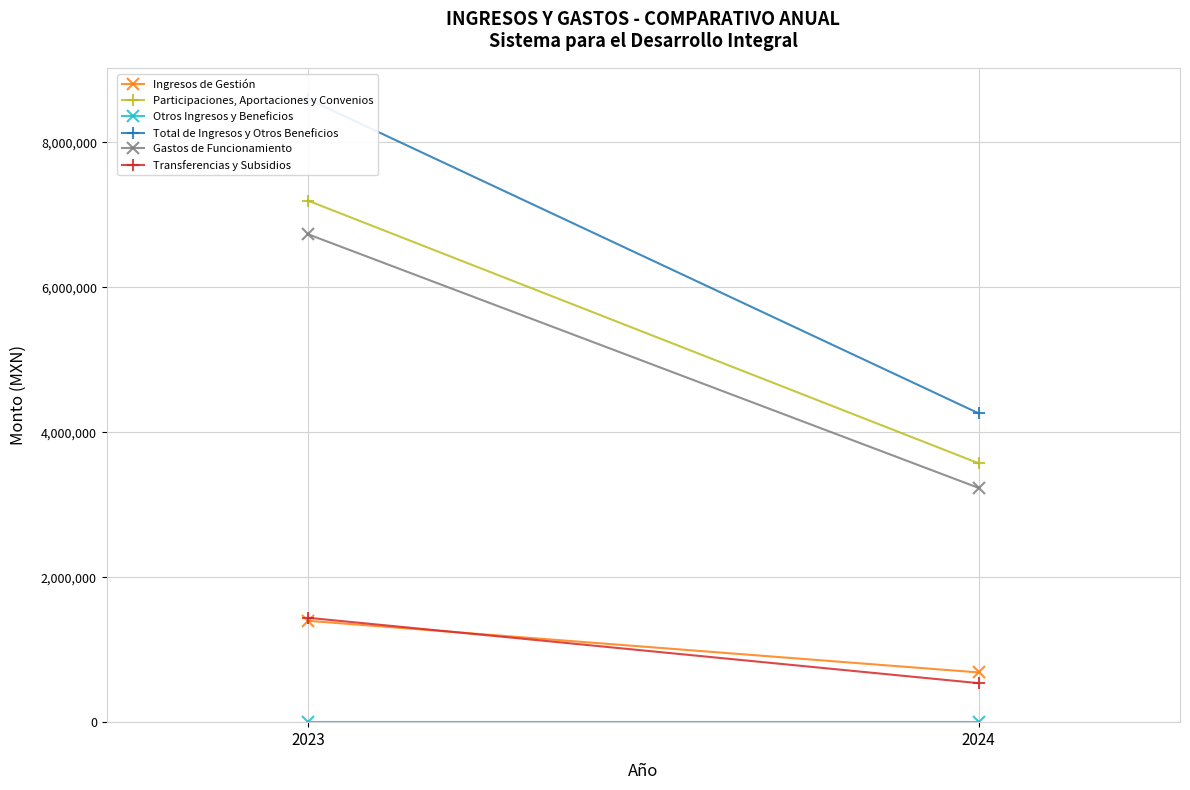

At which category is the sum across all series the highest?

2023